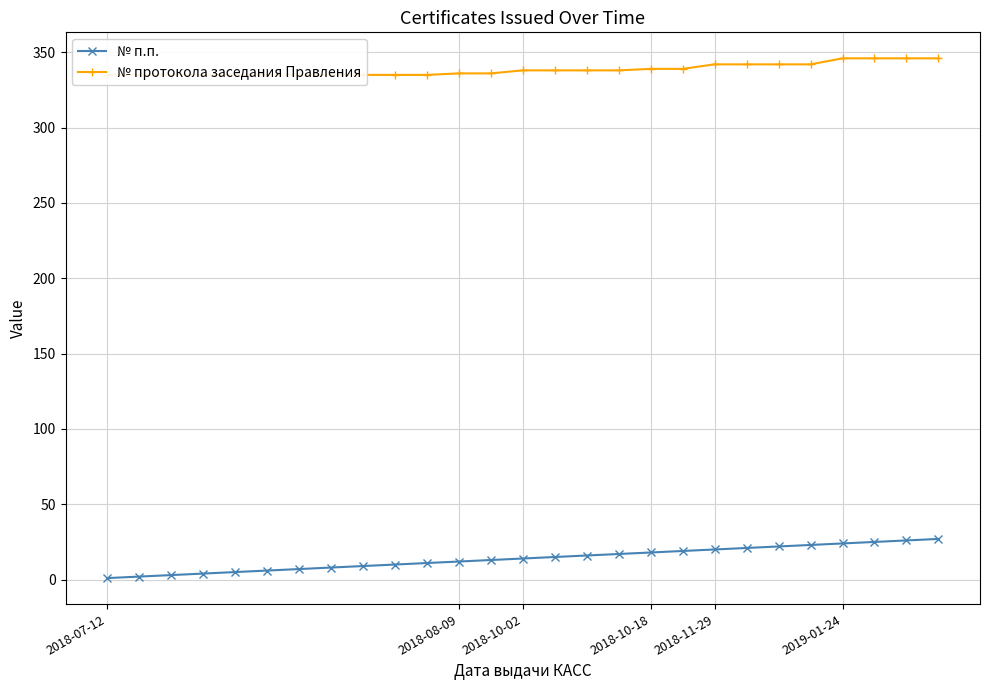

How many data points in № протокола заседания Правления are above 338?

10